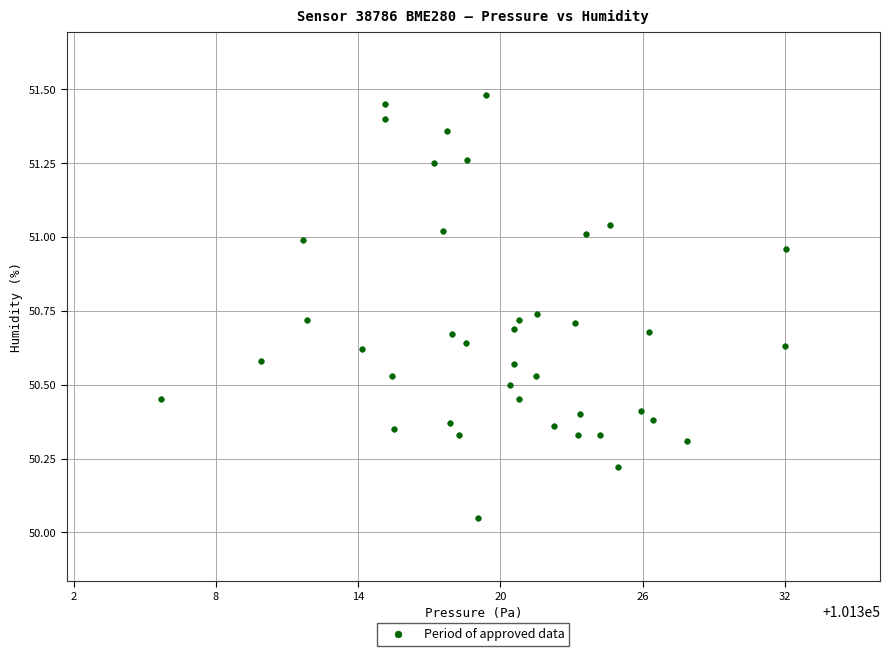

What is the range of Y values (max minus min)?

1.4